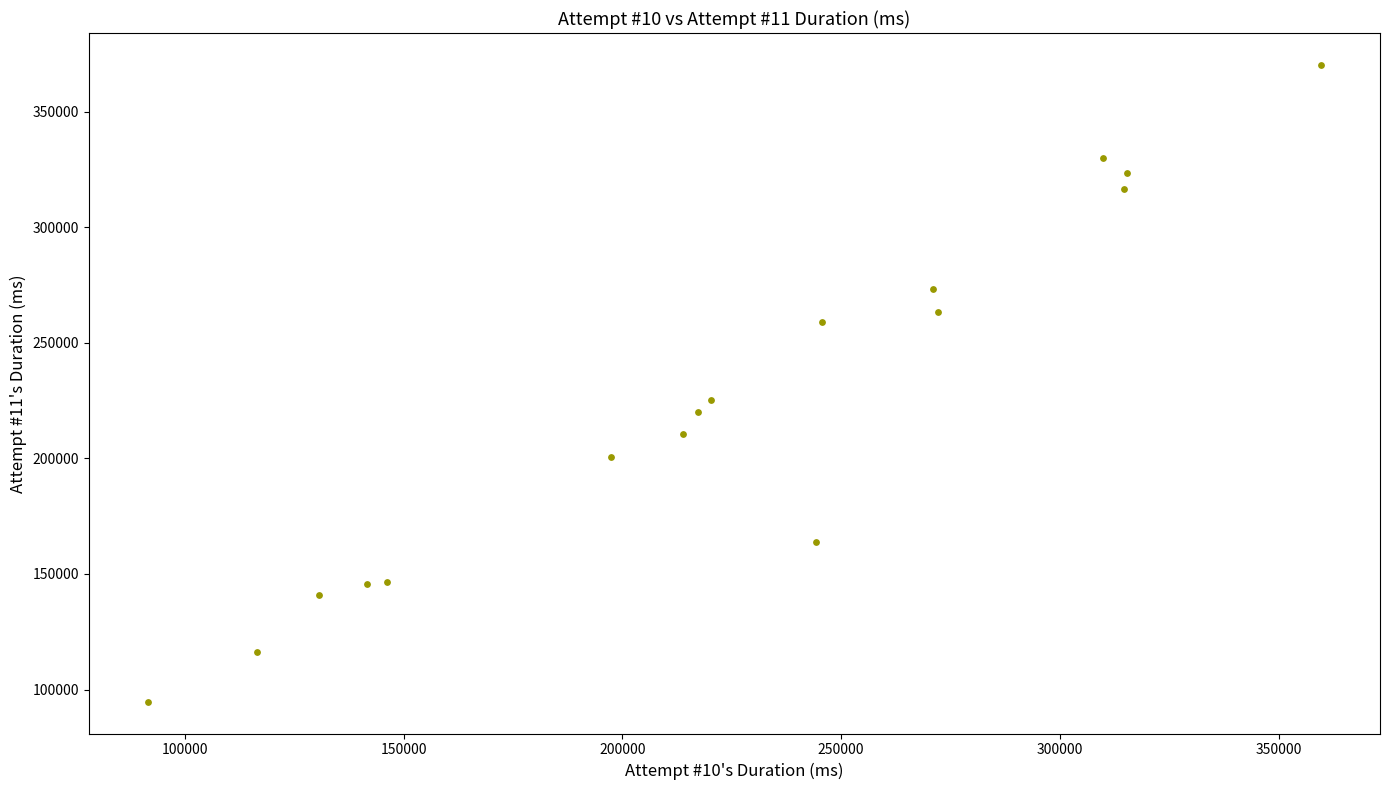

What Y value in the scatter plot is closest to 232494?

225038